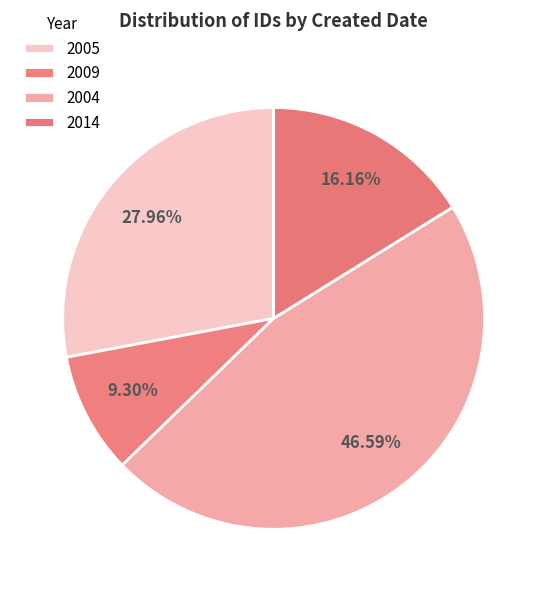

Rank the categories by value from highest to lowest.

2004, 2005, 2014, 2009